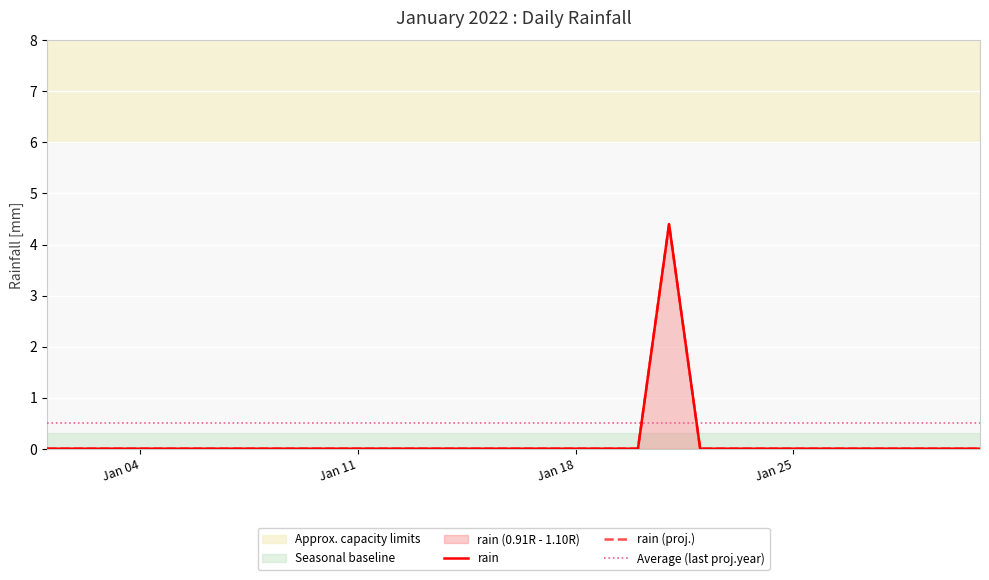

What is the maximum value shown in the chart?

4.4